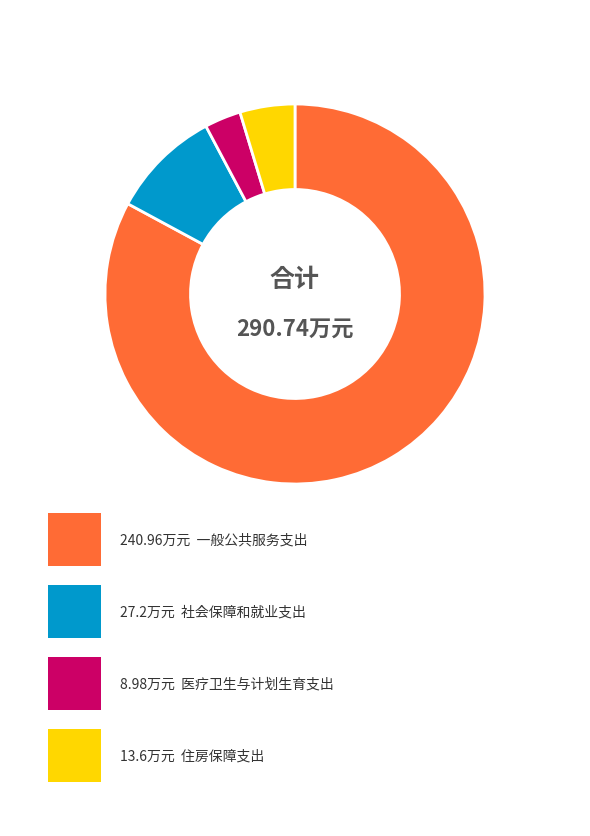

Is there any slice that represents more than half of the pie?

Yes